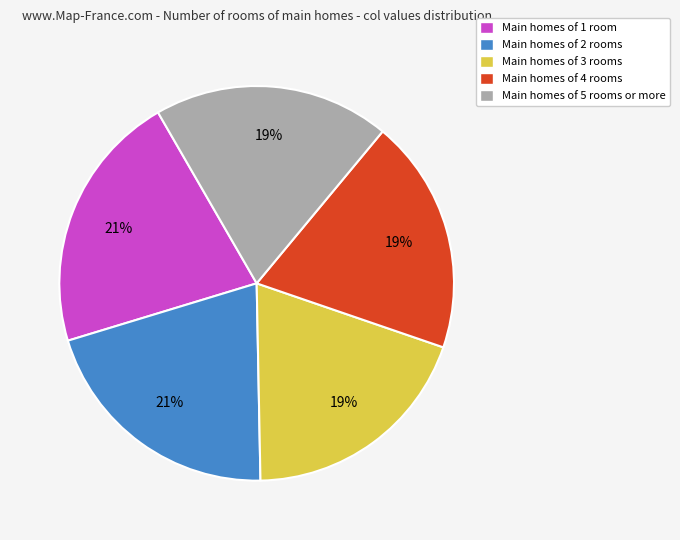

Is it true that Main homes of 1 room is 21% of the pie?

True